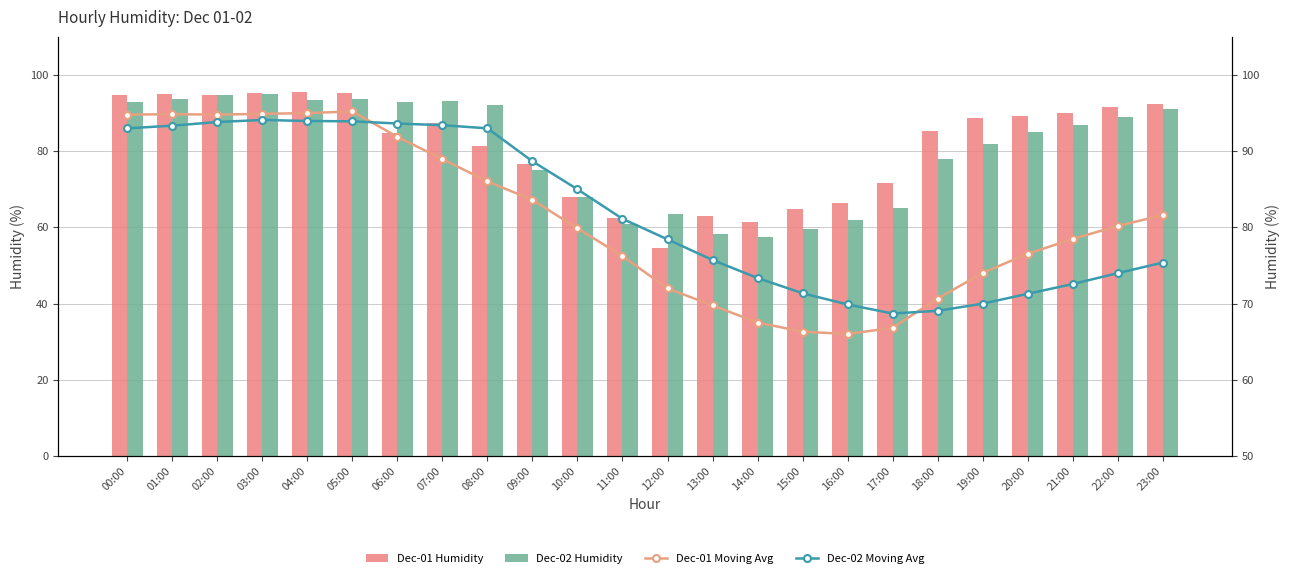

What is the label of the 12th bar from the left?

11:00